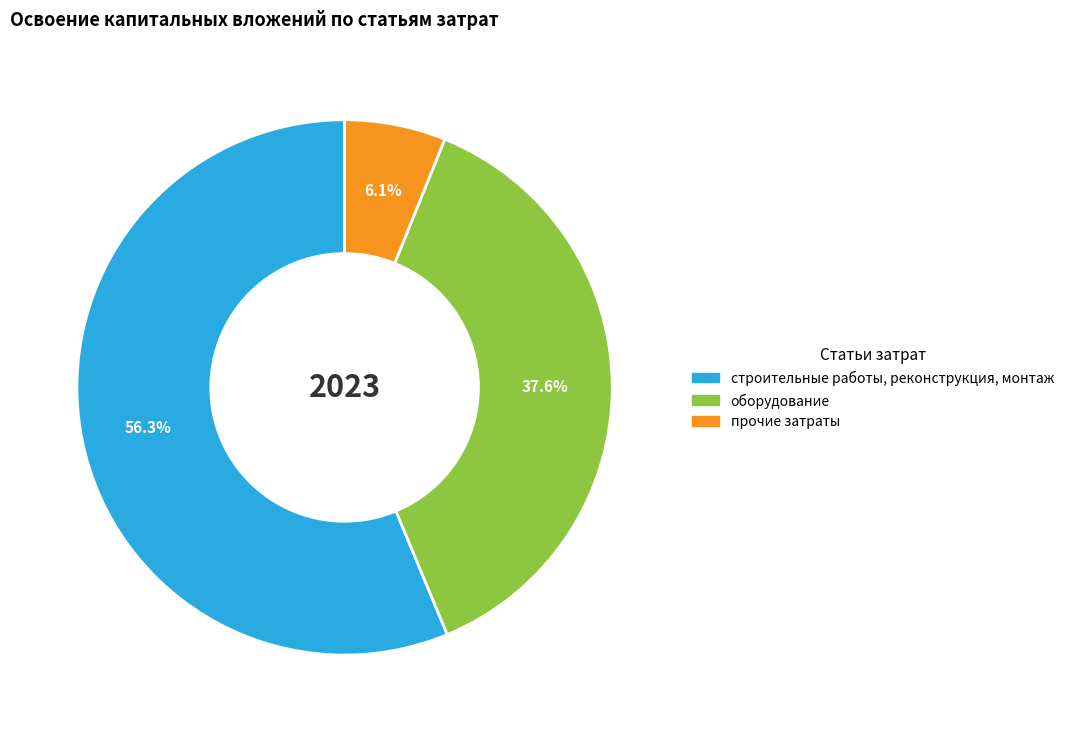

What percentage do прочие затраты and оборудование together represent?

43.7%